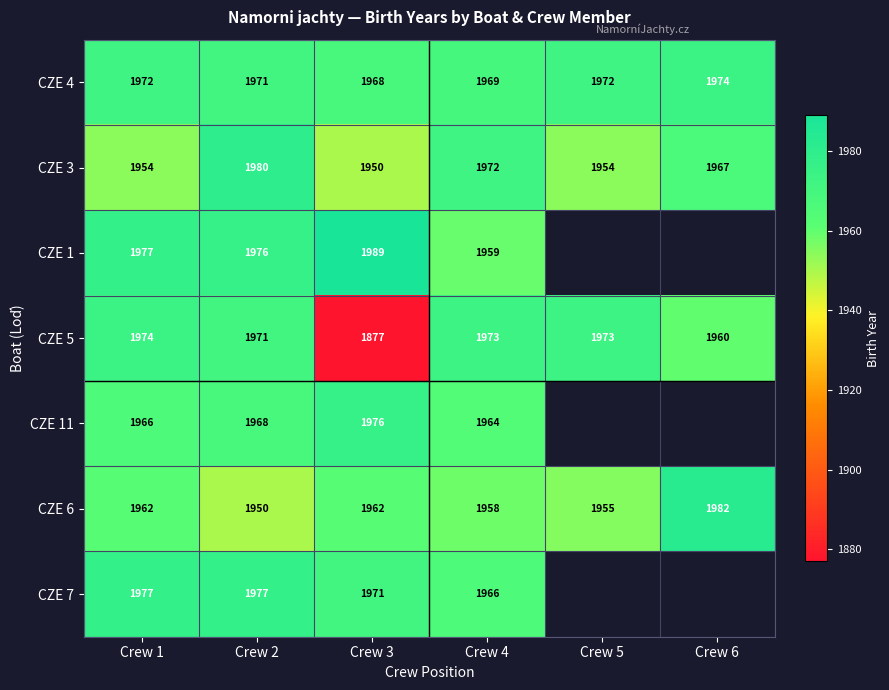

At Crew 4, list the series in order from largest to smallest.

CZE 5, CZE 3, CZE 4, CZE 7, CZE 11, CZE 1, CZE 6